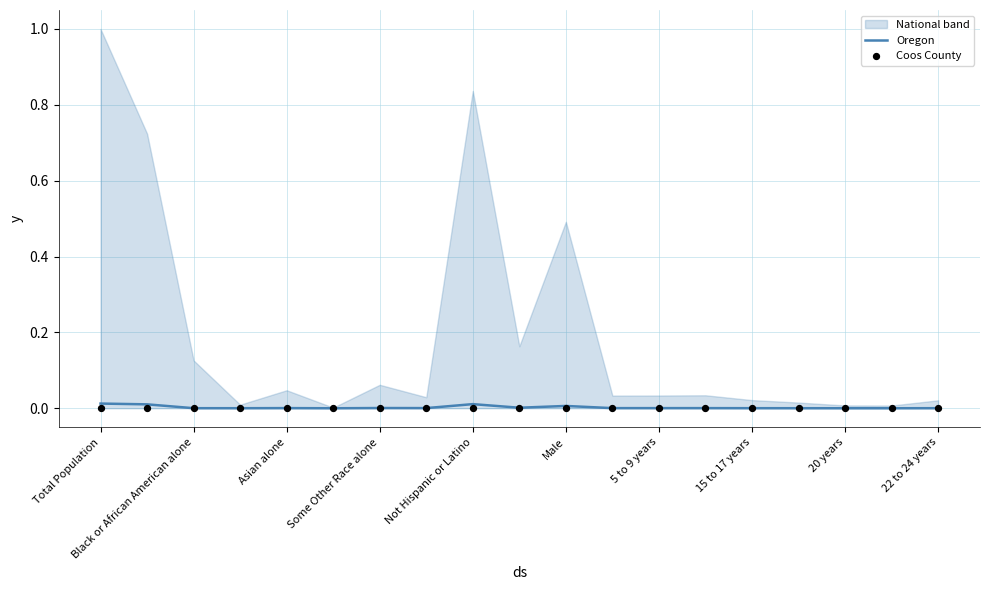

Is it true that Oregon equals 0.0 at 15 to 17 years?

True